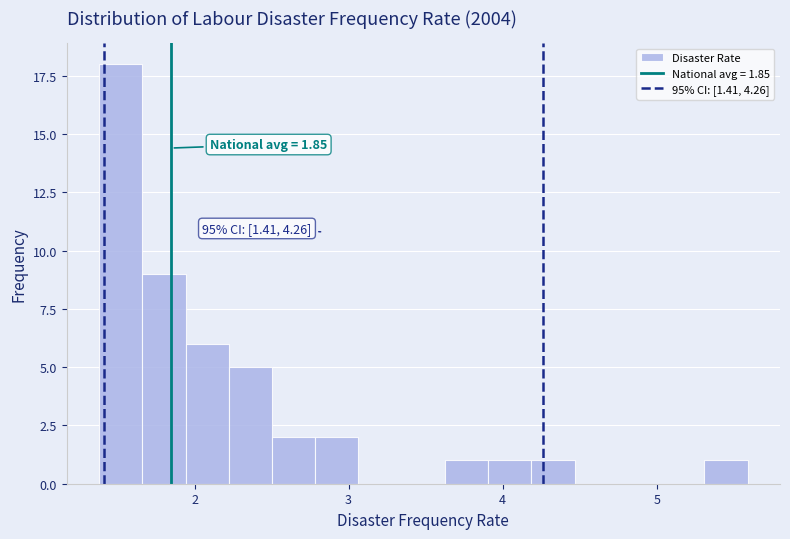

Around what value on the x-axis is the tallest bar? Give the approximate position of its centre, as read against the axis.

1.5